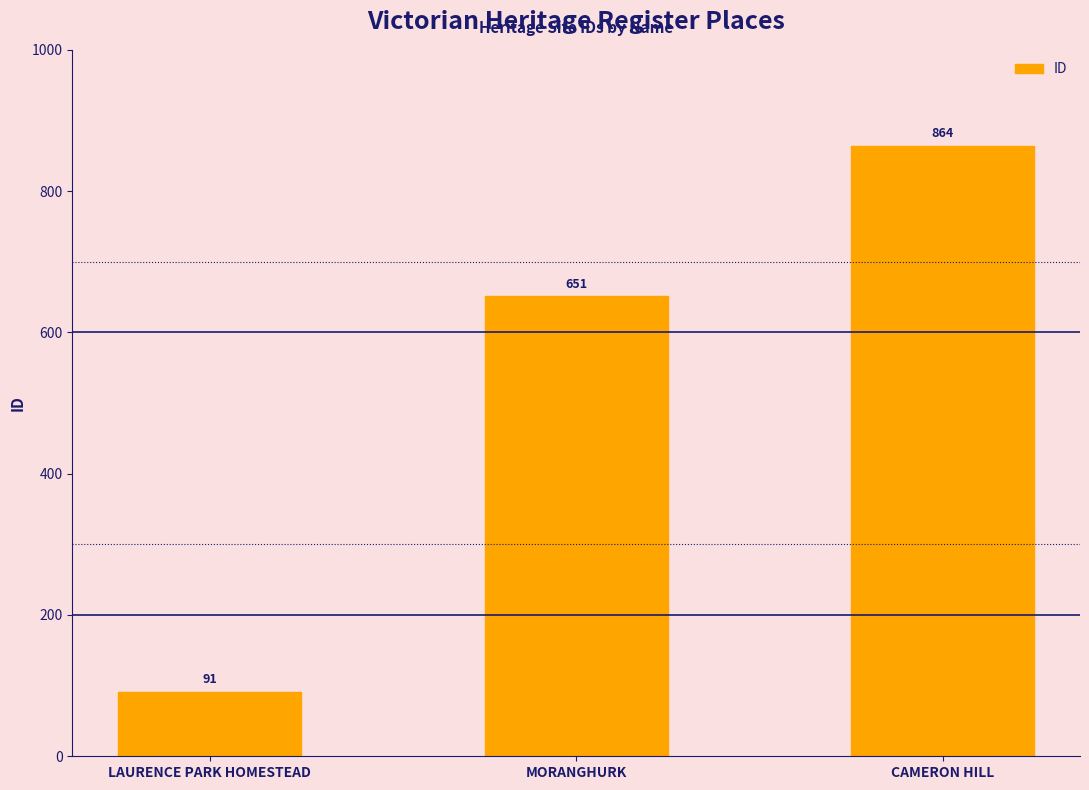

How many values are below 651?

1